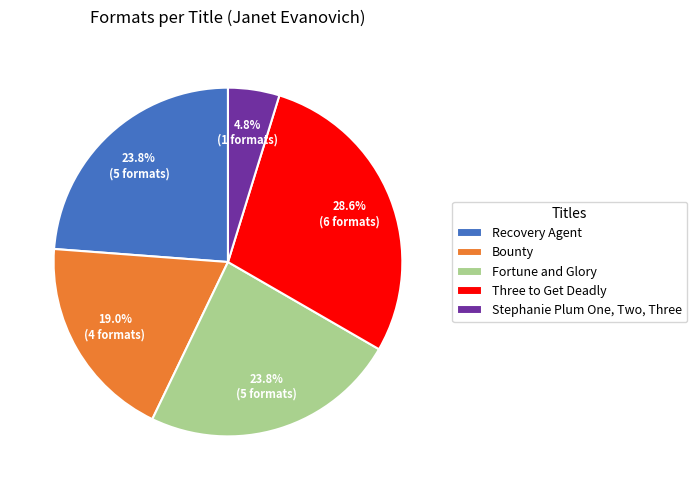

What is the largest slice in the pie chart?

Three to Get Deadly